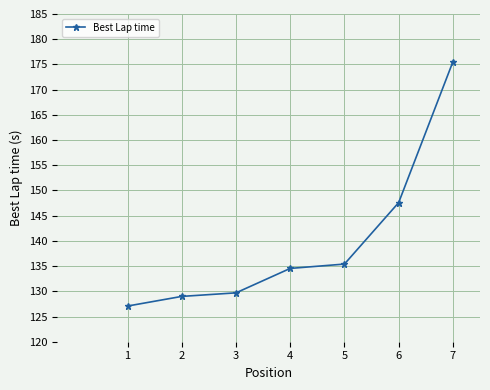

Which label corresponds to the largest value in the chart?

7